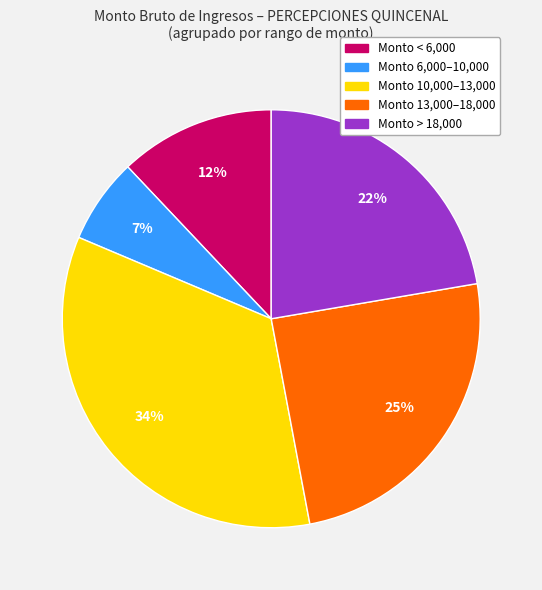

Does any single category account for the majority?

No